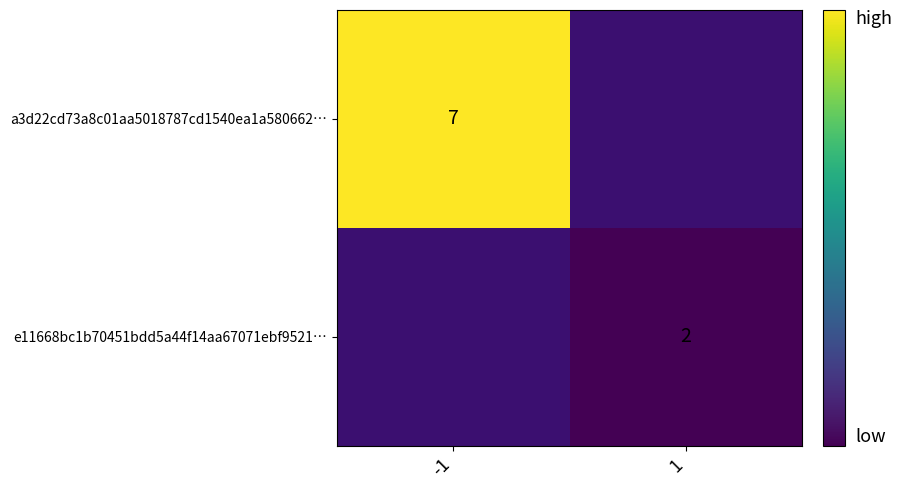

At how many categories does at least one series exceed 6?

1